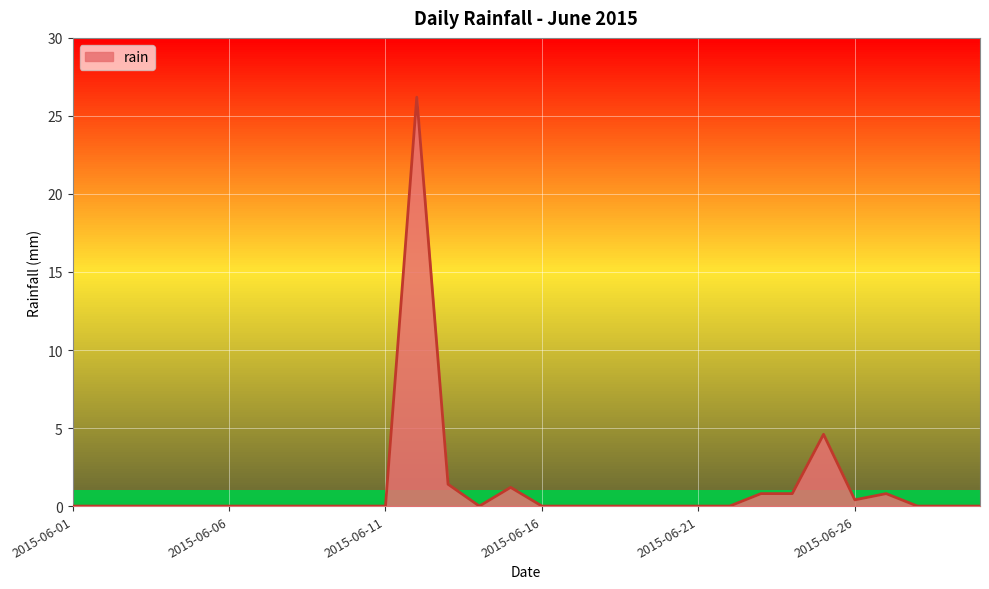

What is the maximum value shown in the chart?

26.2